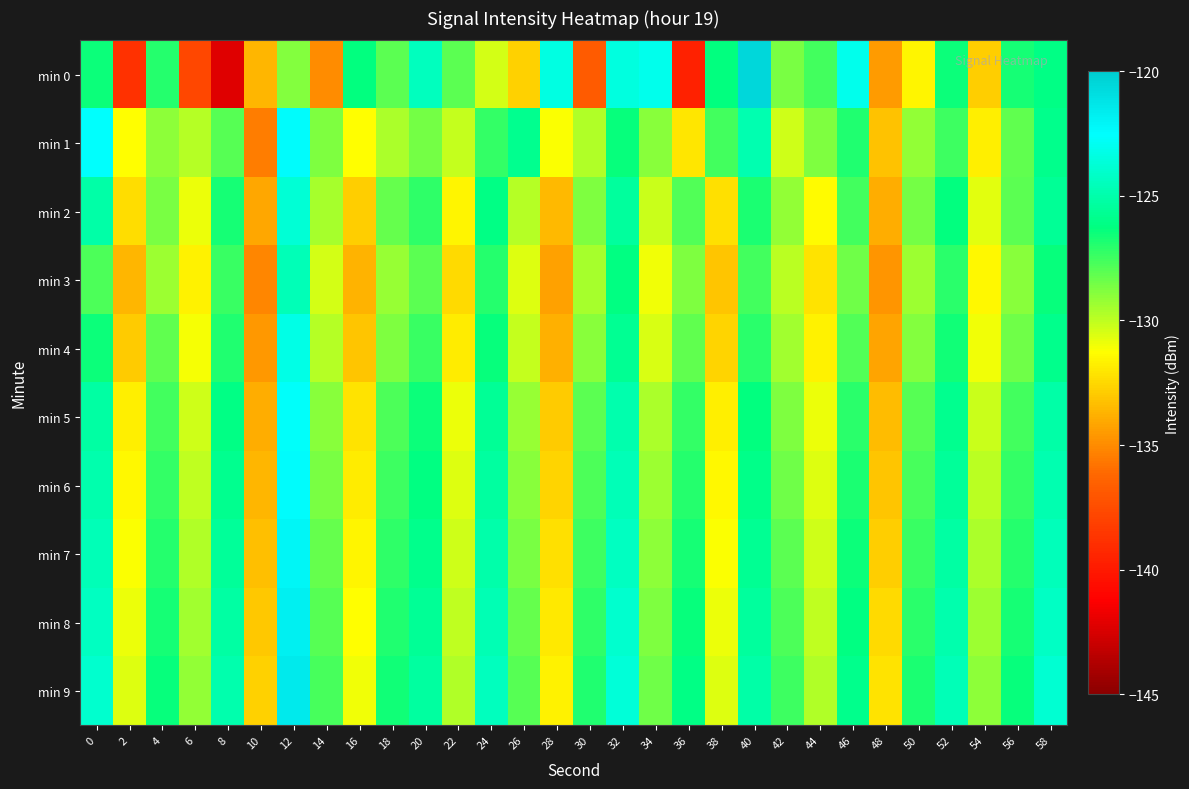

What is the spread (max minus min) of values at 24?

6.0